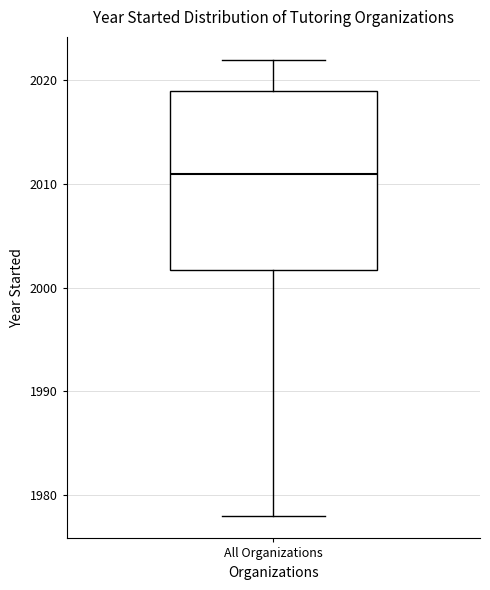

Read this box plot against the y-axis: the position of the median line, the range covered by the box, and the ends of both whiskers. The values are not printed on the chart, so give them approximately, as read against the axis.

median 2011, box 2002 to 2019, whiskers 1978 to 2022